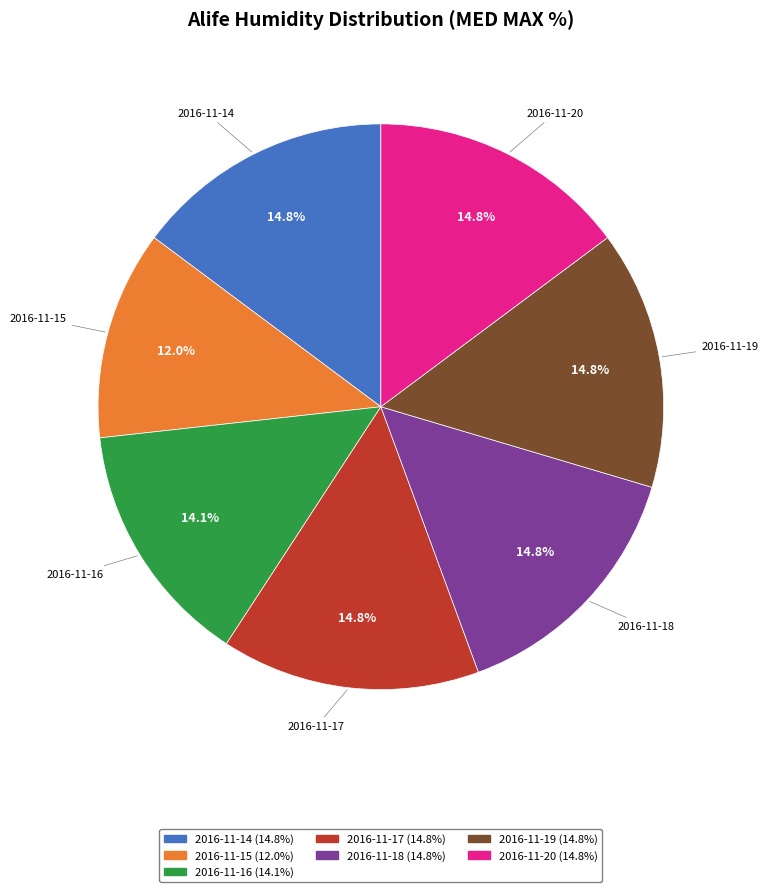

How many slices are in this pie chart?

7